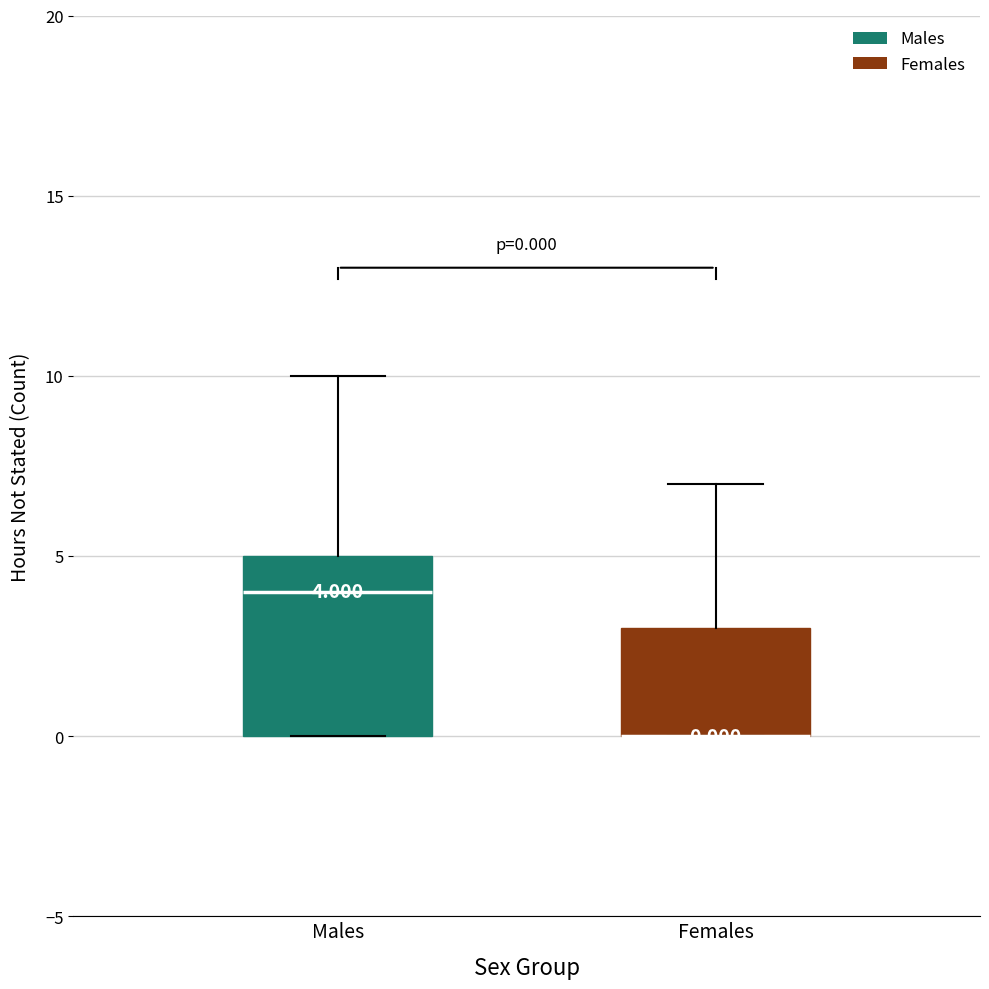

Which box is the tallest, from its lower edge to its upper edge?

Males